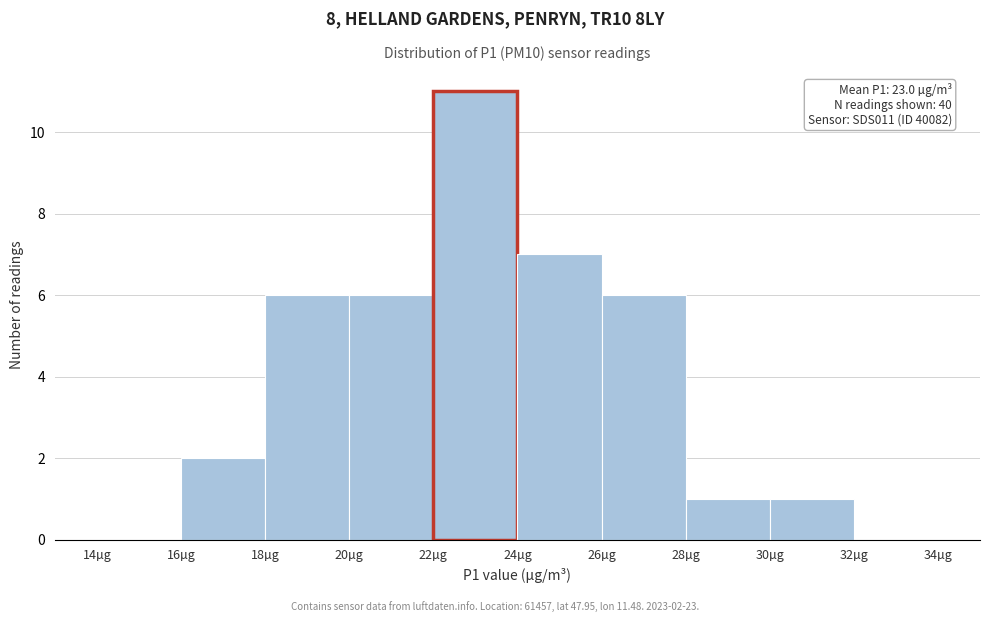

Over which range of the x-axis is the bar tallest?

22 to 24